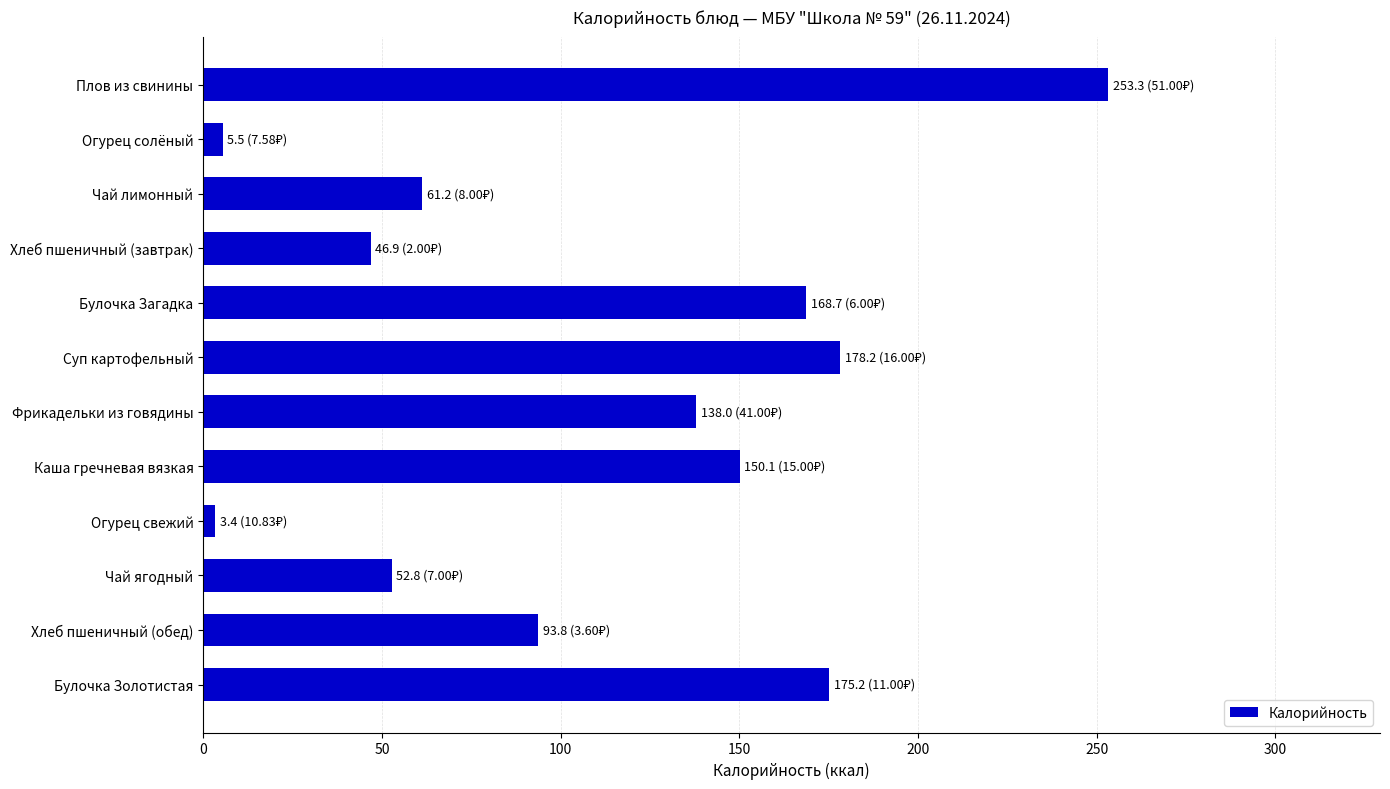

The value at Булочка Загадка is 168.7. True or false?

True